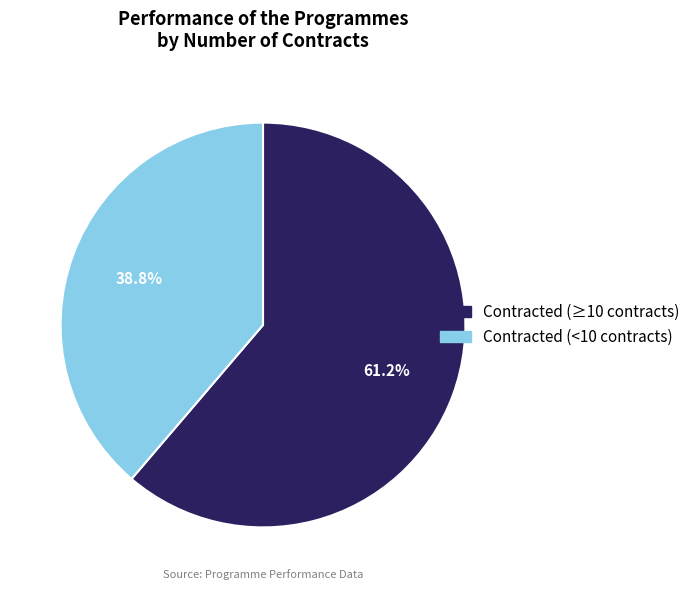

Does any single category account for the majority?

Yes